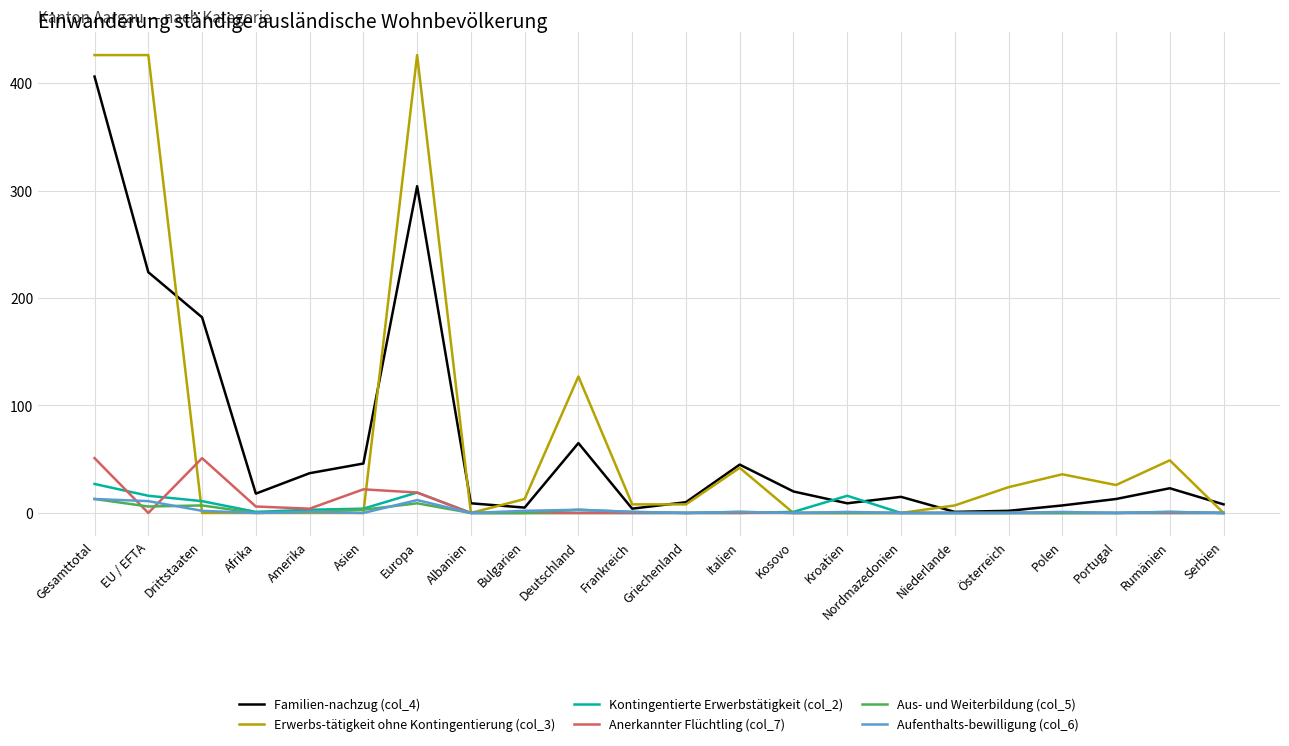

The Aufenthalts-bewilligung (col_6) series shows 11 at EU / EFTA. True or false?

True